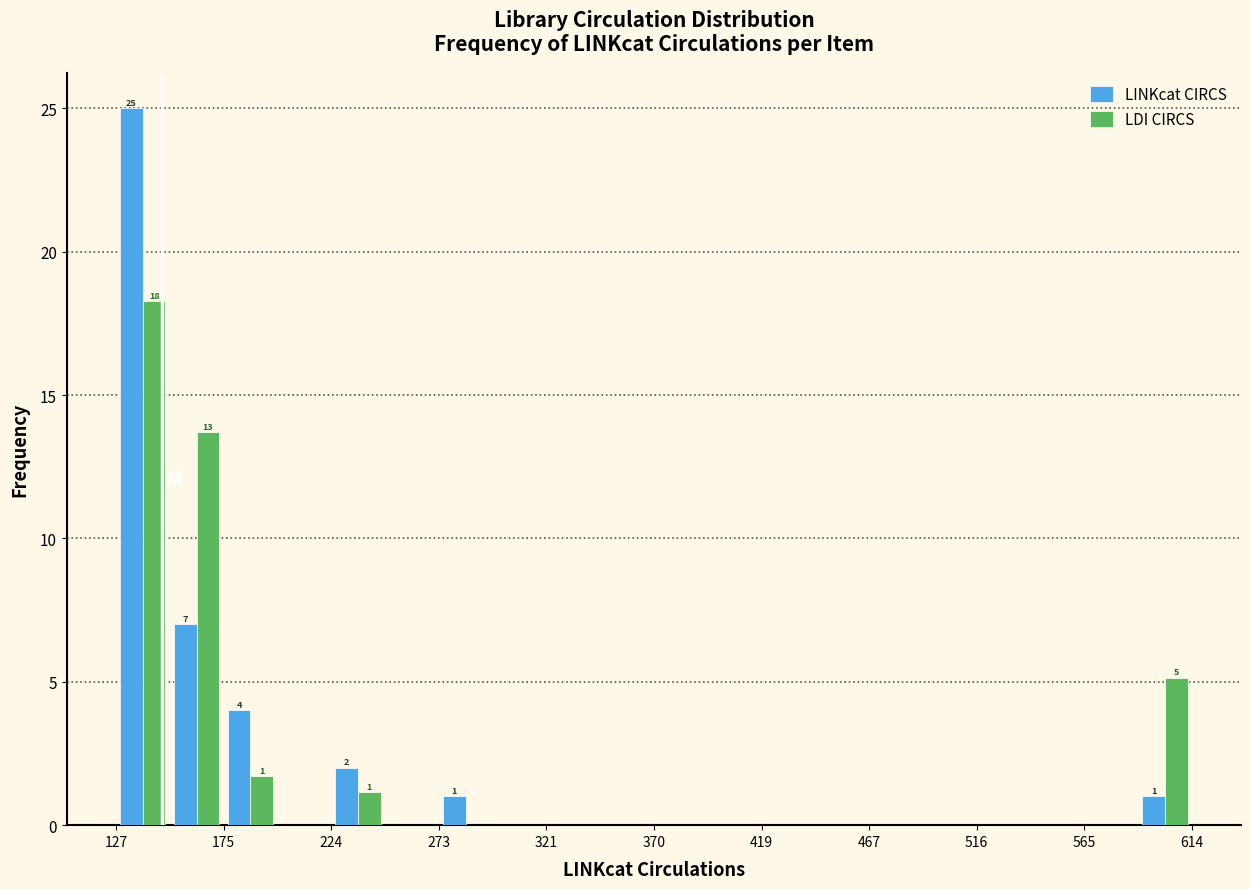

In the LDI CIRCS series, which range on the x-axis has the tallest bar?

125 to 150